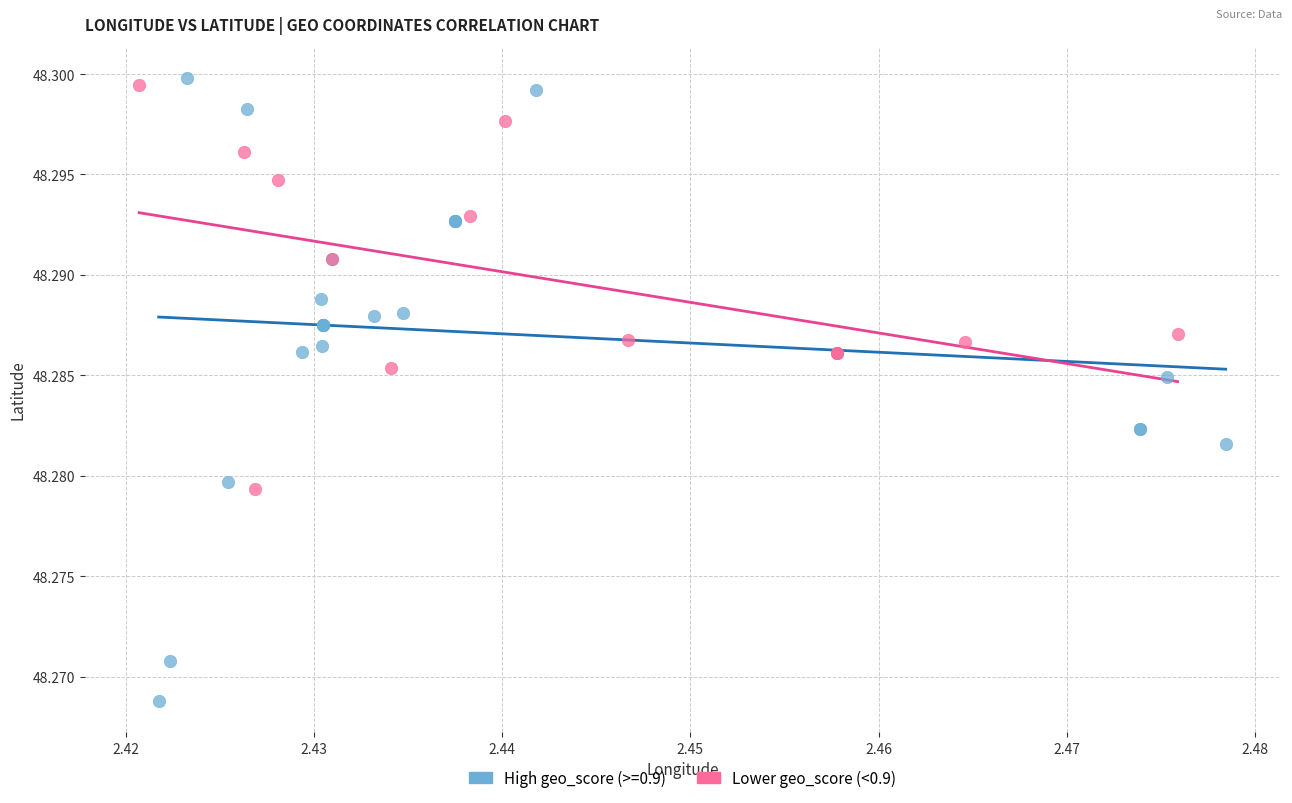

Which series has the widest spread of Y values?

High geo_score (>=0.9)